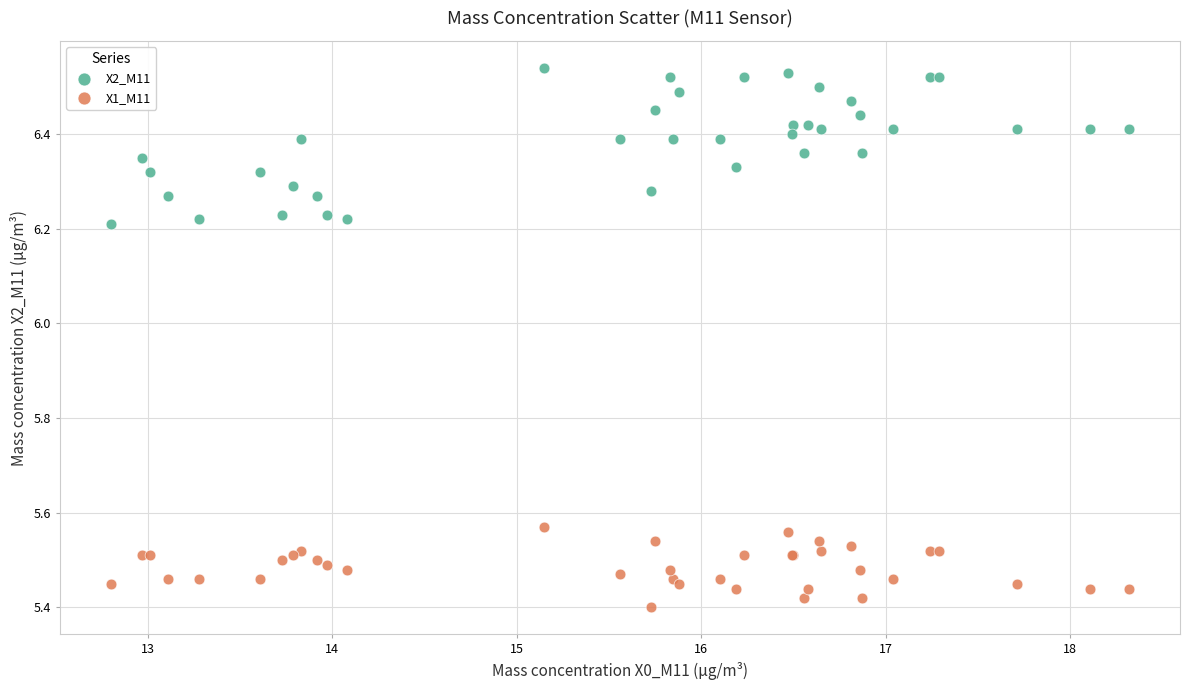

Which series reaches the maximum Y coordinate?

X2_M11